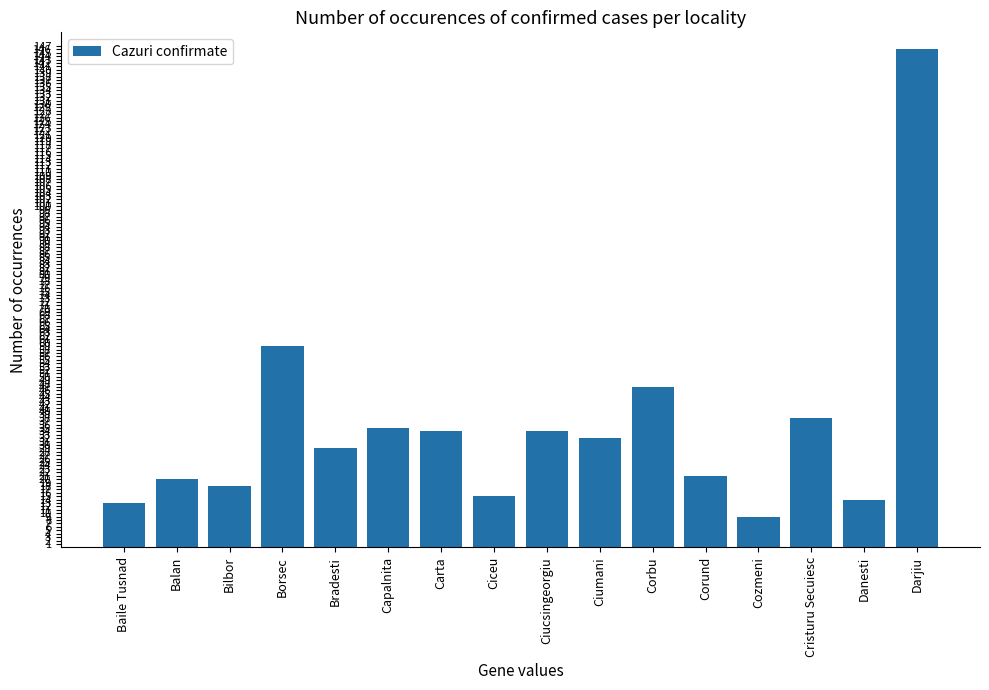

Which category has the lowest value across all series?

Cozmeni